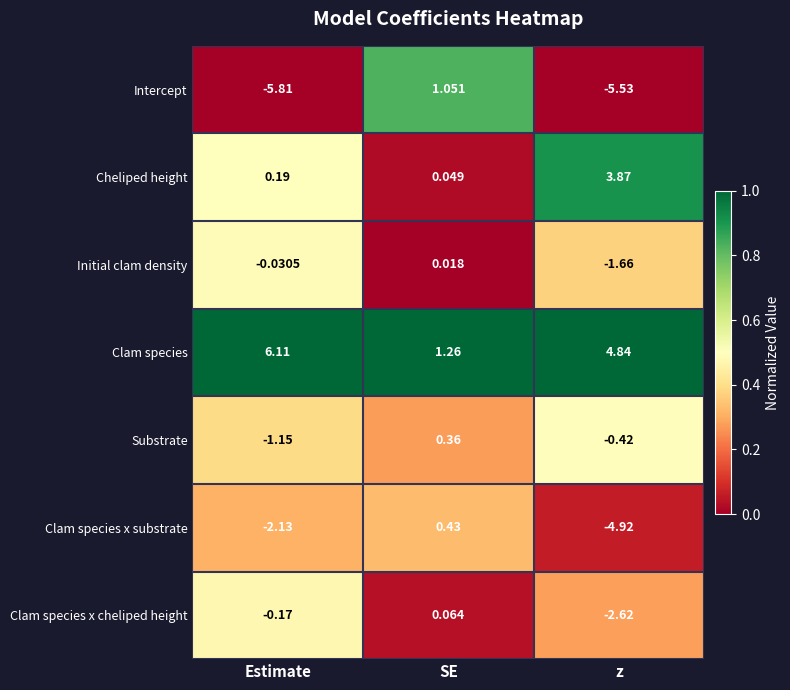

At how many categories does at least one series exceed 0?

3